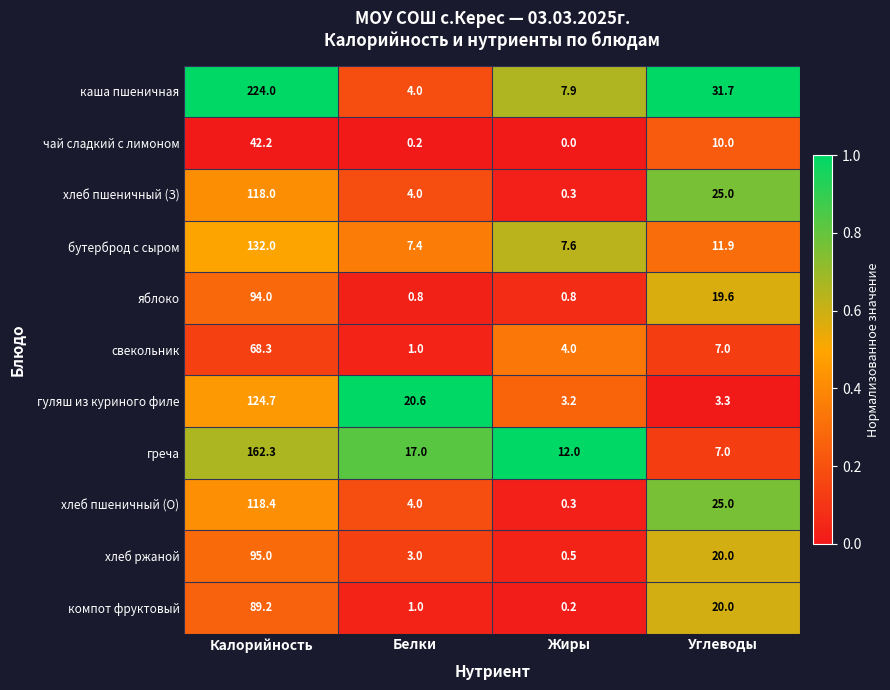

At how many categories does at least one series exceed 0?

4